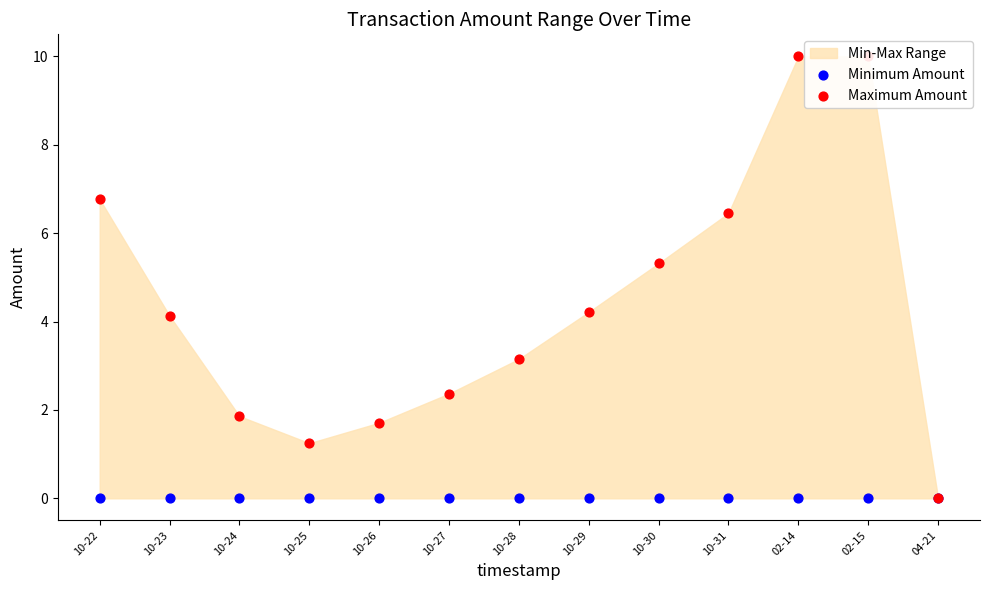

What is the total value across all series at 10-27?

2.4